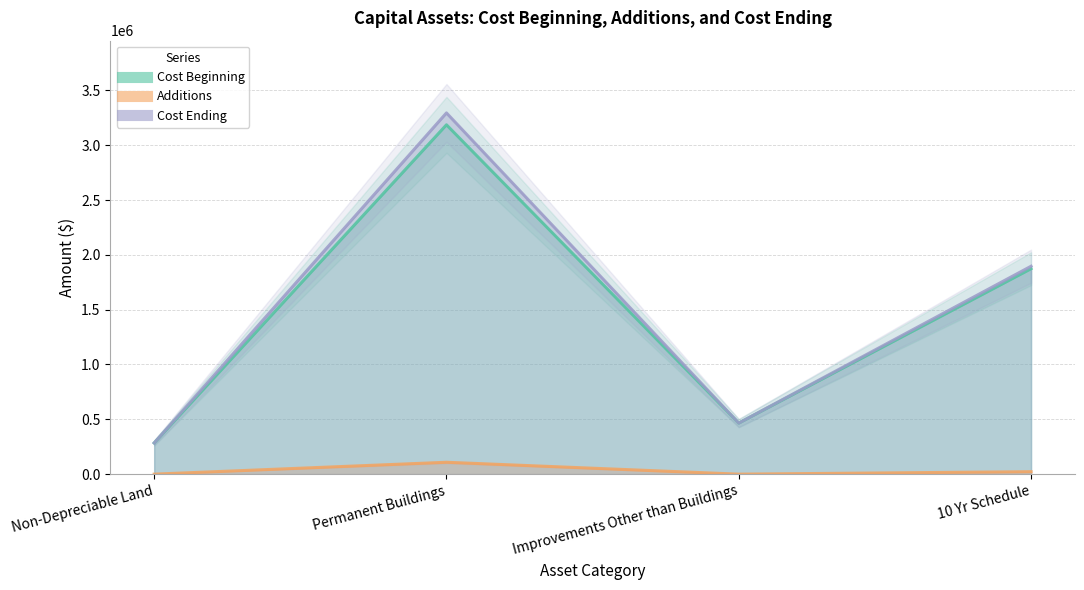

The value of Additions at Permanent Buildings is 108445. True or false?

True